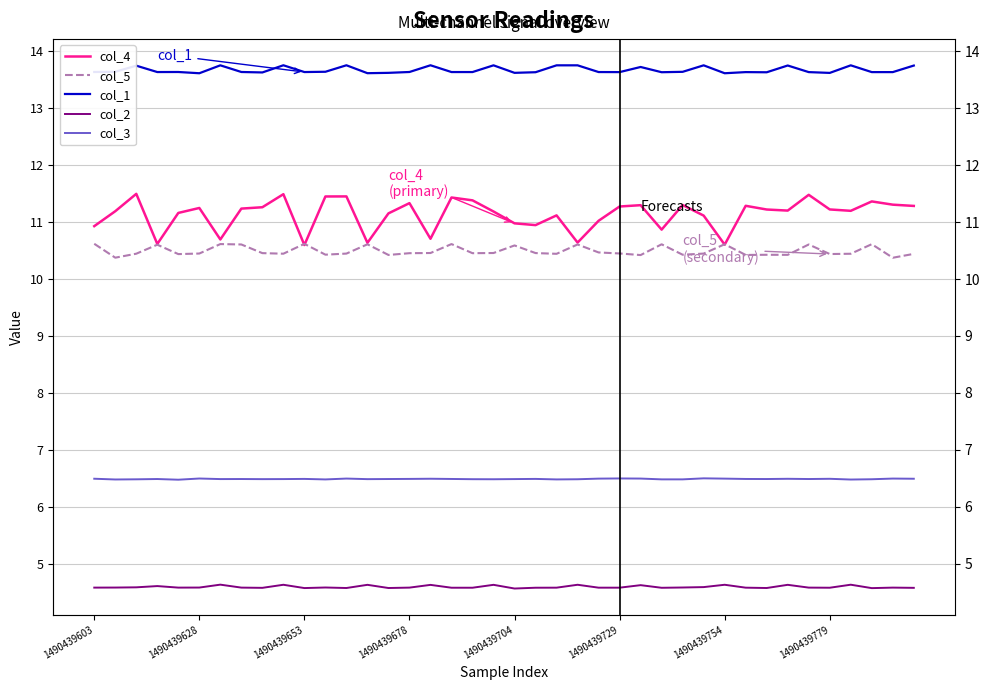

What are all the series names shown in the legend?

col_4, col_5, col_1, col_2, col_3